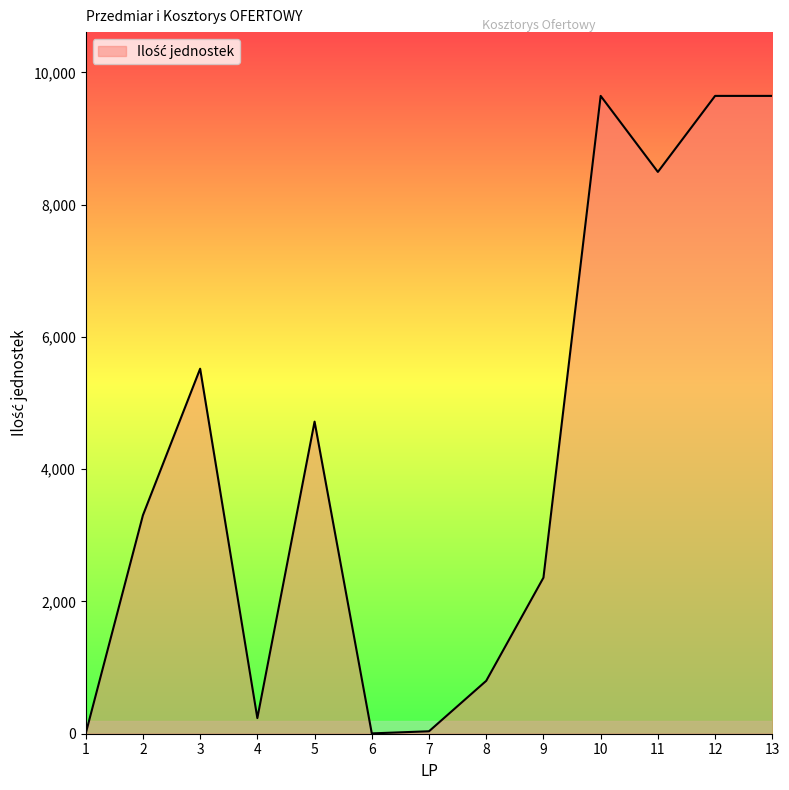

What is the difference between the maximum and minimum values?

9643.6